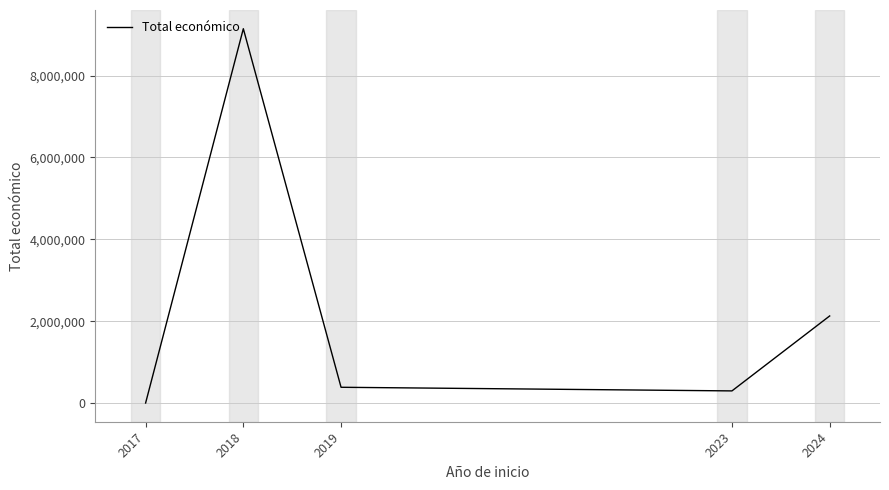

At which category does the chart reach its peak across all series?

2018